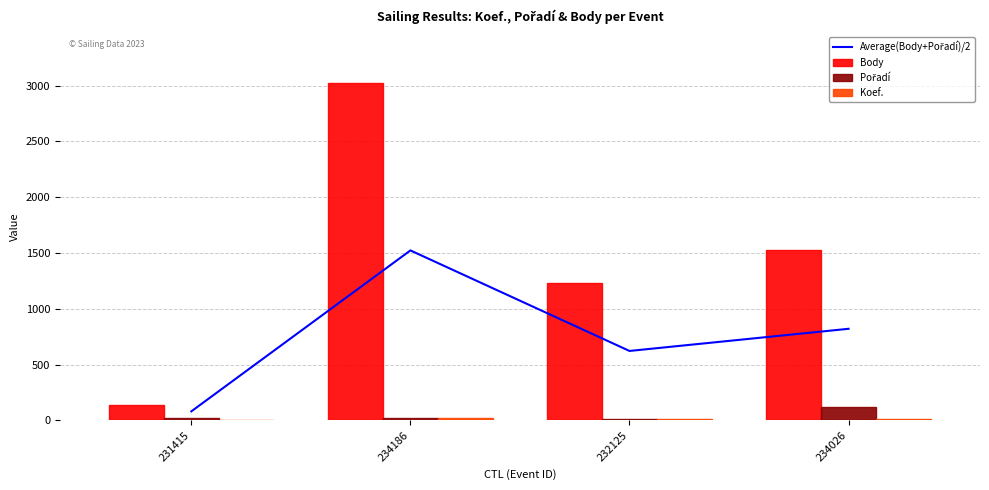

True or false: Koef. has a value of 8.0 at 234026.

True